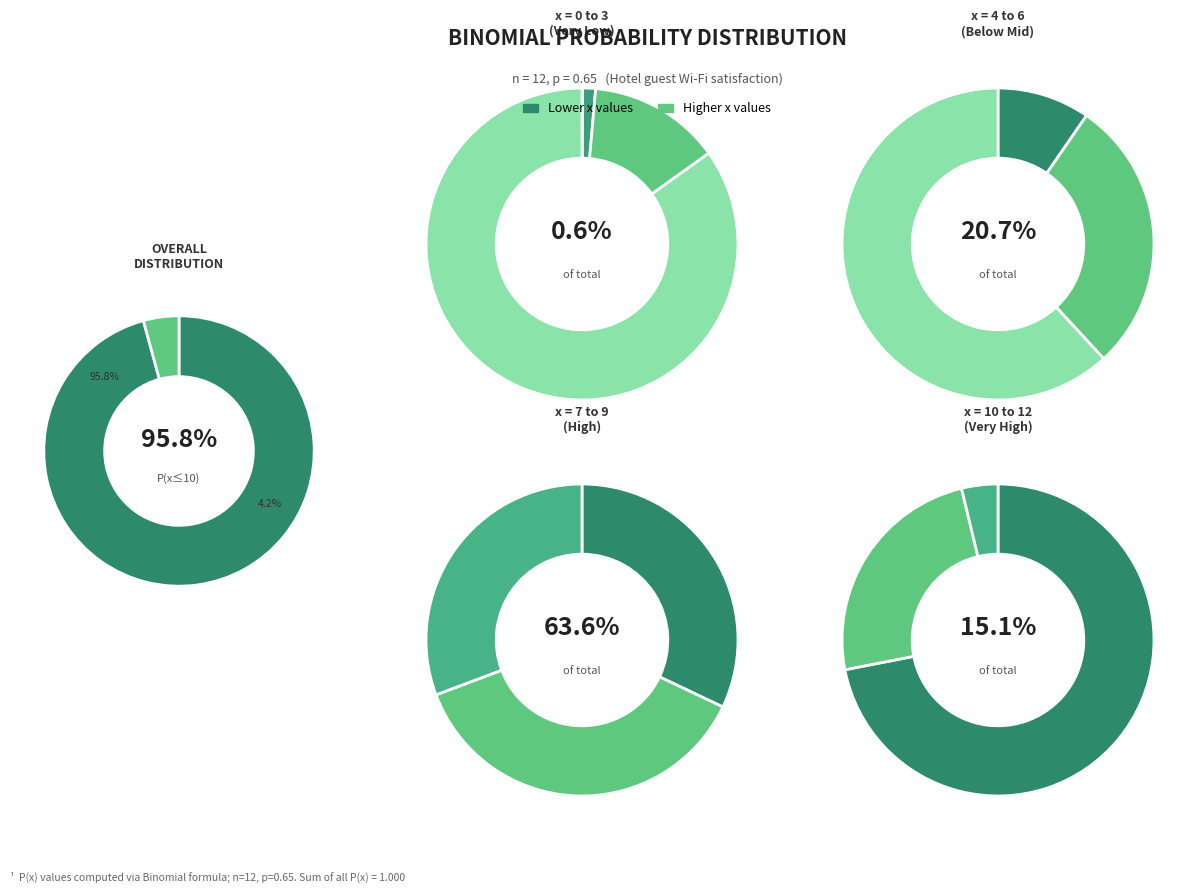

True or false: x=8 accounts for 24% of the total.

True